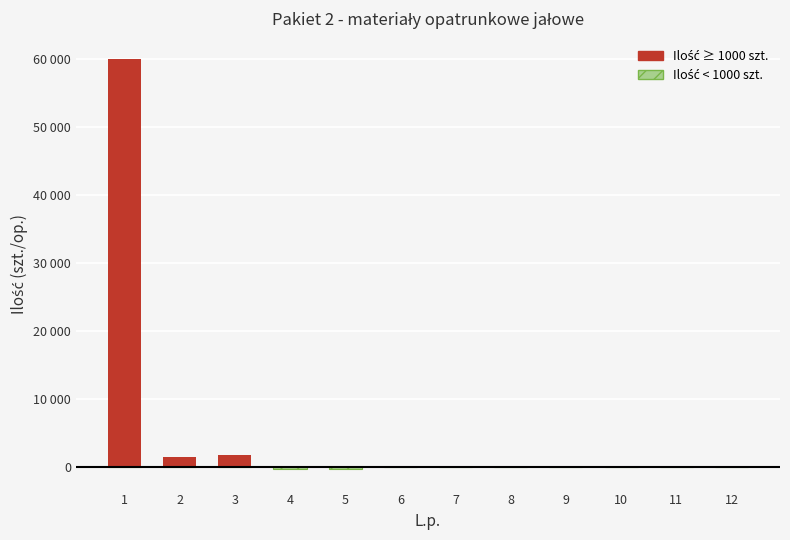

What is the difference between the maximum and second lowest values in the Ilość (duże) series?

60000